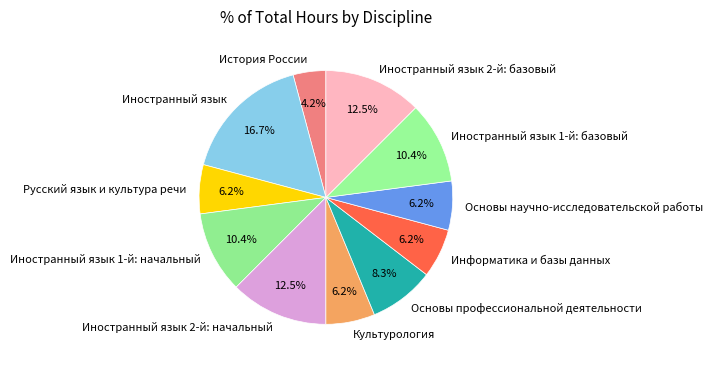

Is there a majority slice in this chart?

No